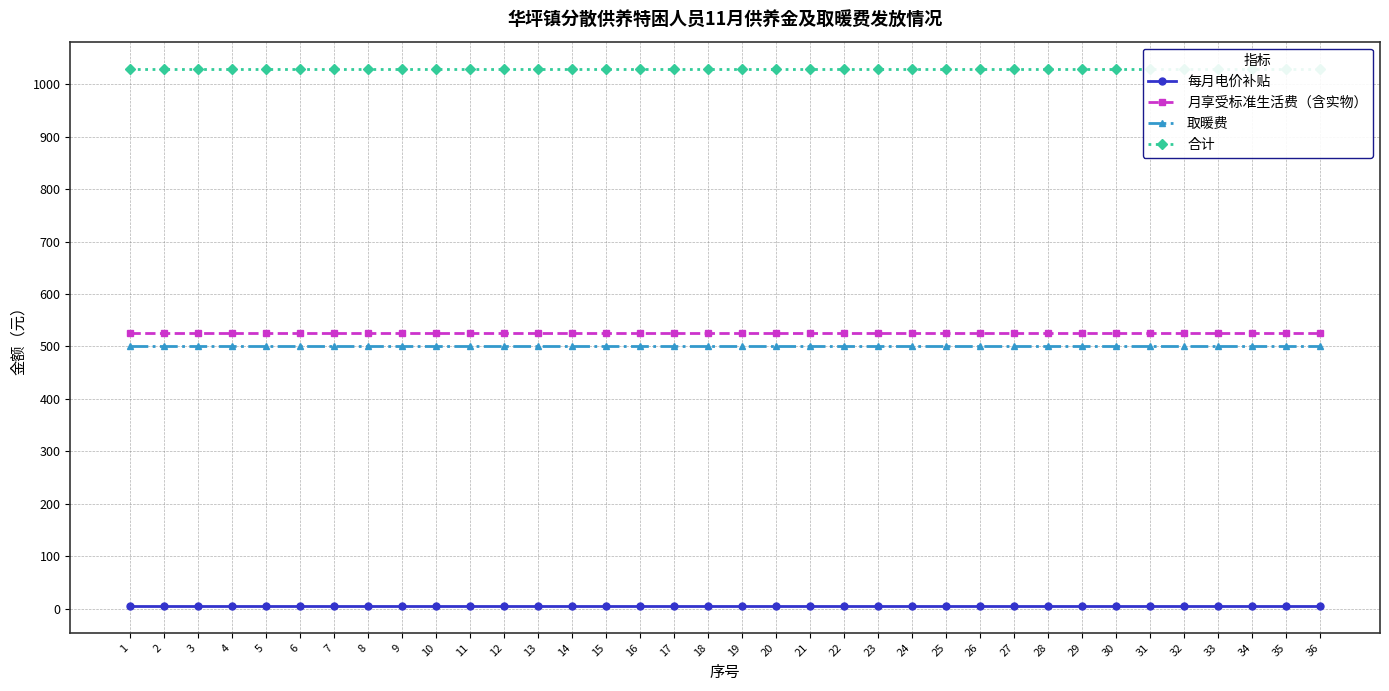

What is the lowest value of the 每月电价补贴 series?

5